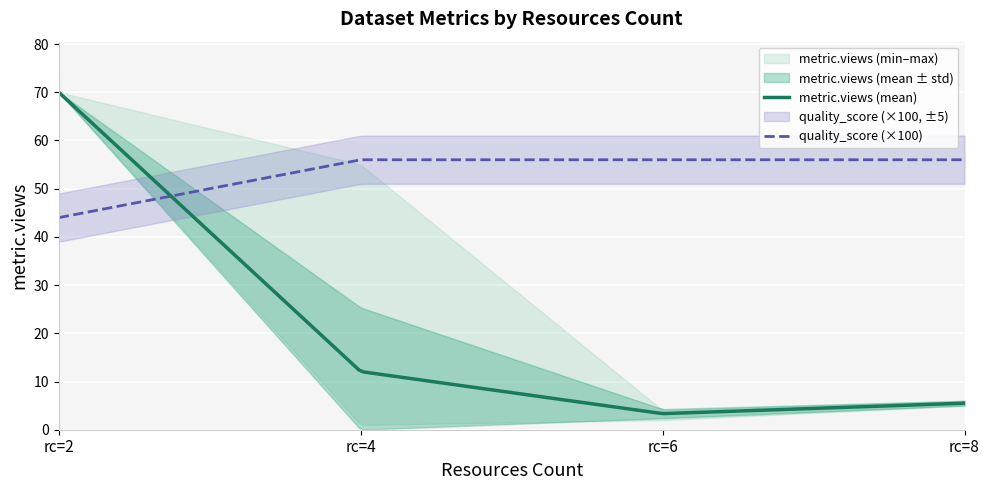

True or false: metric.reuses and metric.views intersect in this chart.

False